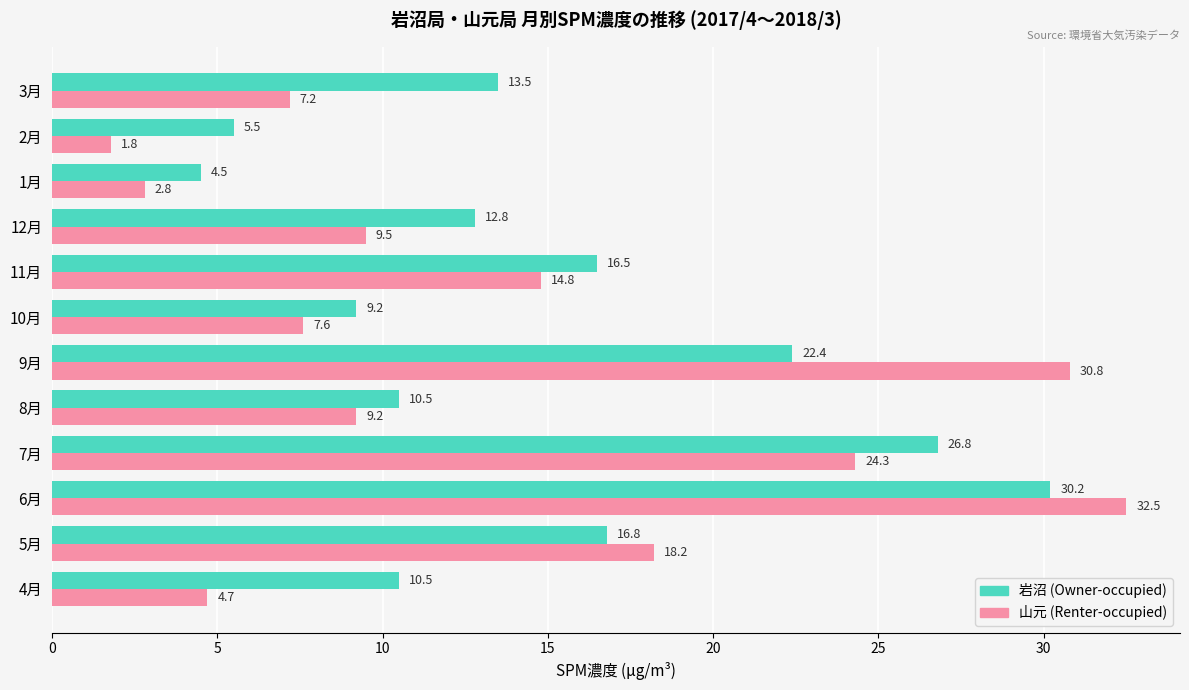

True or false: 山元 (Renter-occupied) has a value of 9.5 at 12月.

True